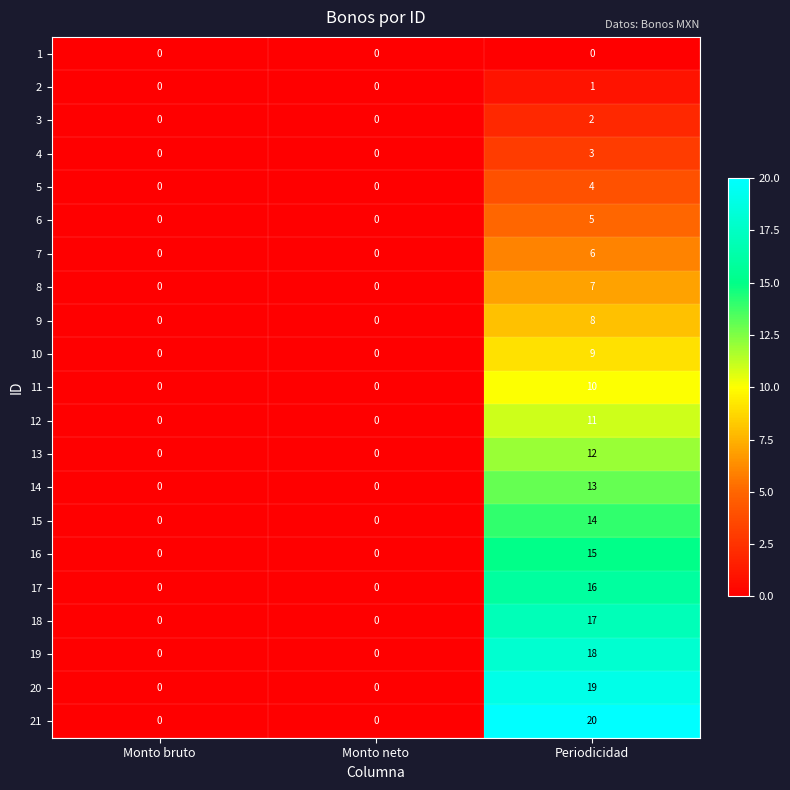

Which label corresponds to the largest value in the chart?

Periodicidad